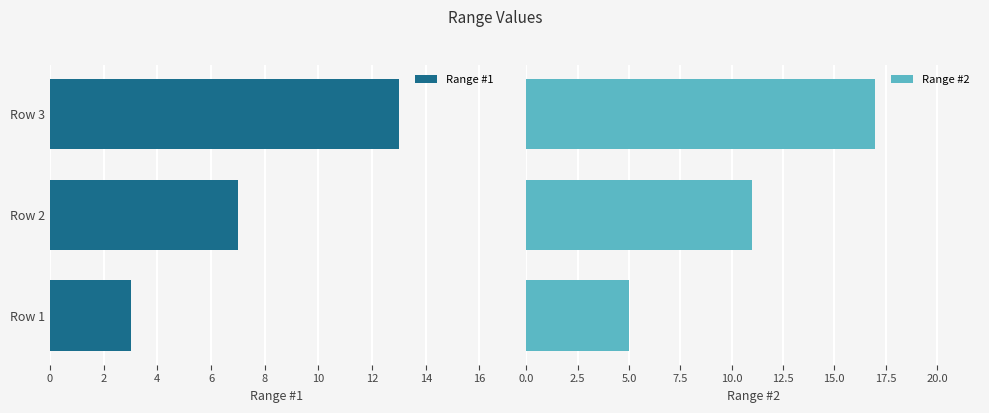

Reading right to left, what are all the values shown in this chart?

Range #1: 13	7	3
Range #2: 17	11	5